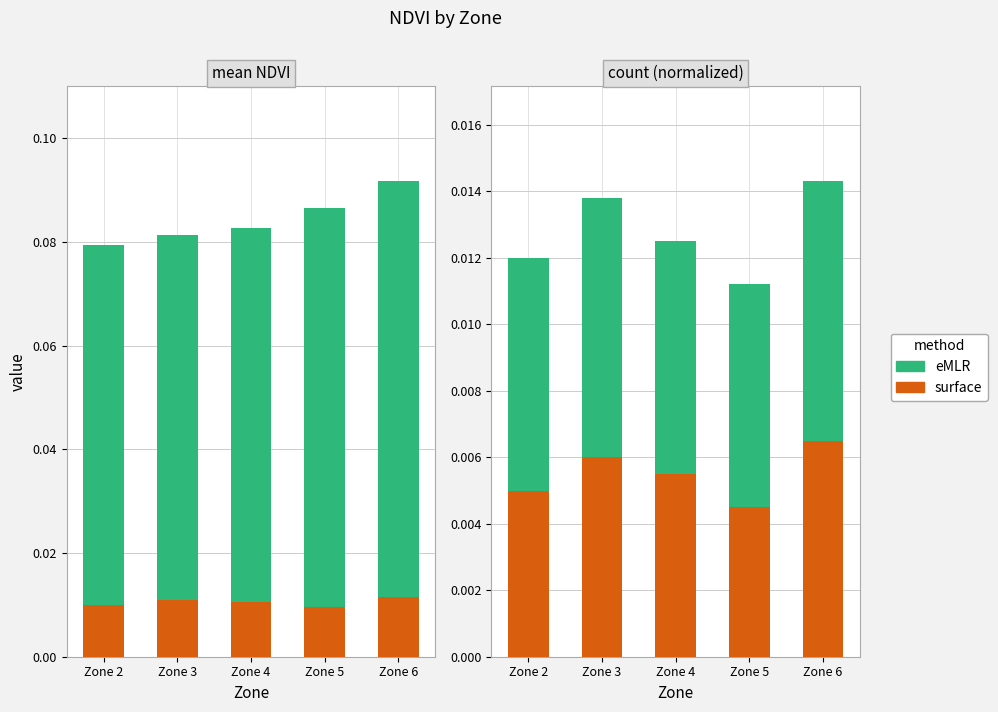

List the labels in order of eMLR value, largest first.

Zone 6, Zone 3, Zone 2, Zone 4, Zone 5